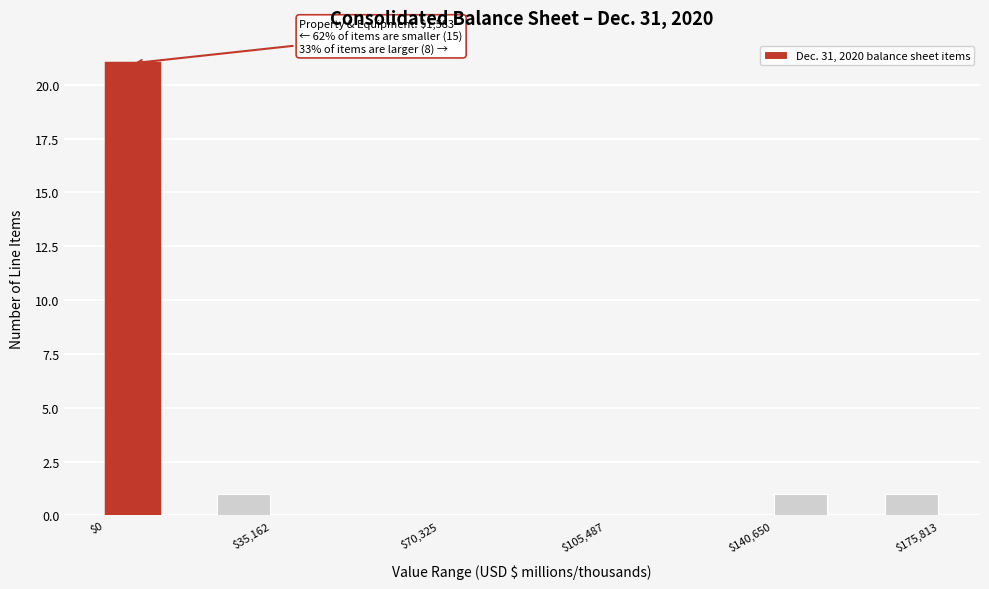

Around what value on the x-axis is the tallest bar? Give the approximate position of its centre, as read against the axis.

5000